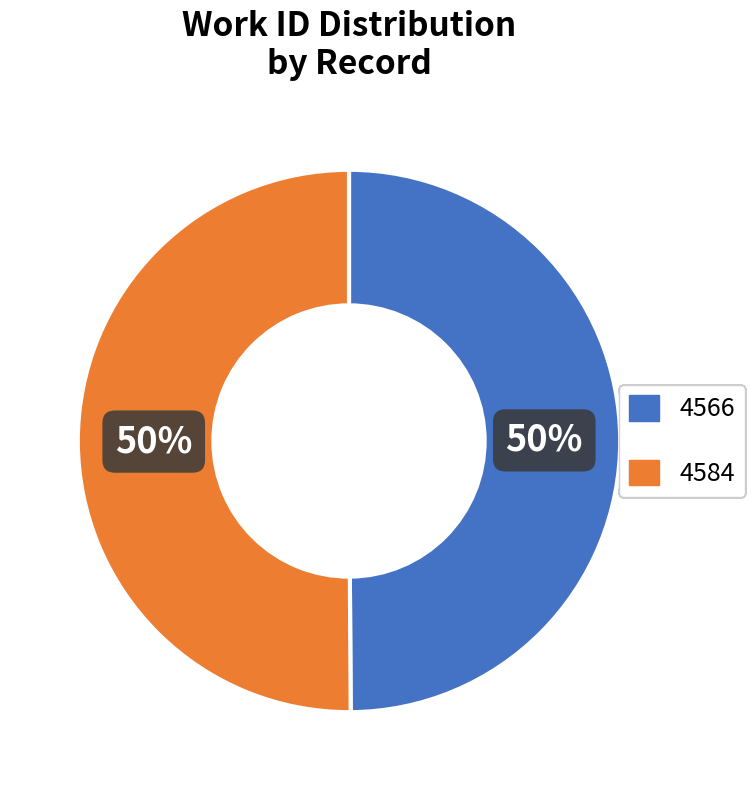

What is the ratio of the value at 4584 to the value at 4566?

1.0